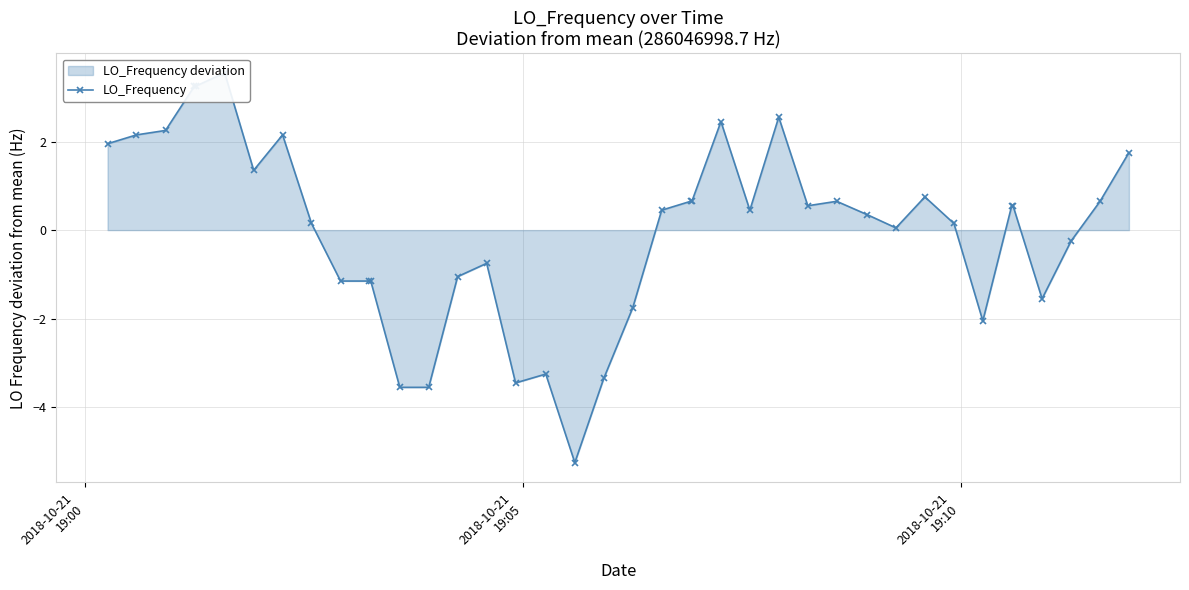

What is the difference between the maximum and minimum values?

8.8